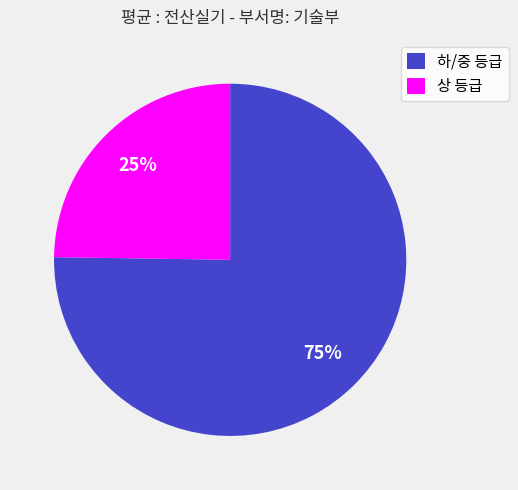

To the nearest percent, what is the difference between the largest and smallest slice percentages?

50%